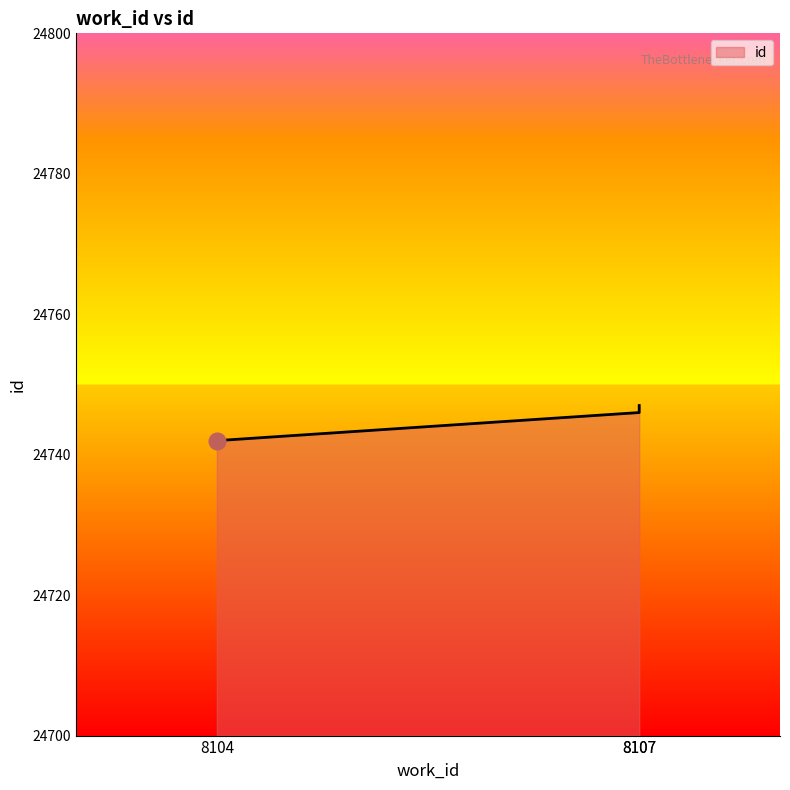

The chart shows a value of 24747 at 8107. True or false?

True